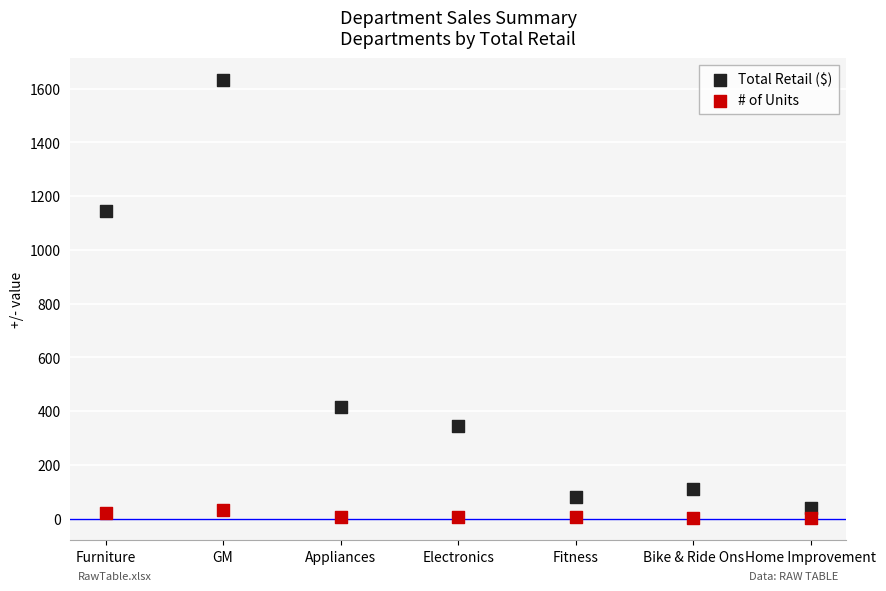

Which series reaches the maximum Y coordinate?

Total Retail ($)